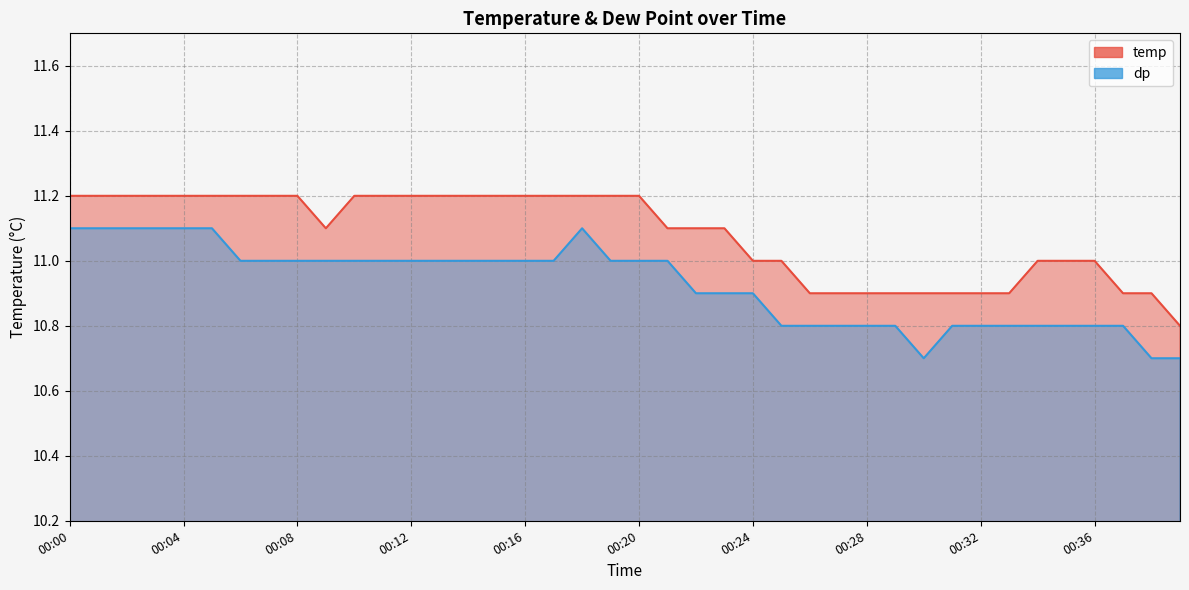

Which series has the widest spread of values?

dp